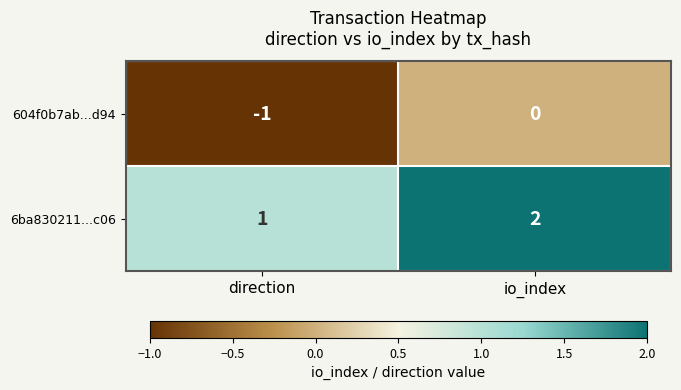

List the labels in order of 6ba830211...c06 value, largest first.

io_index, direction